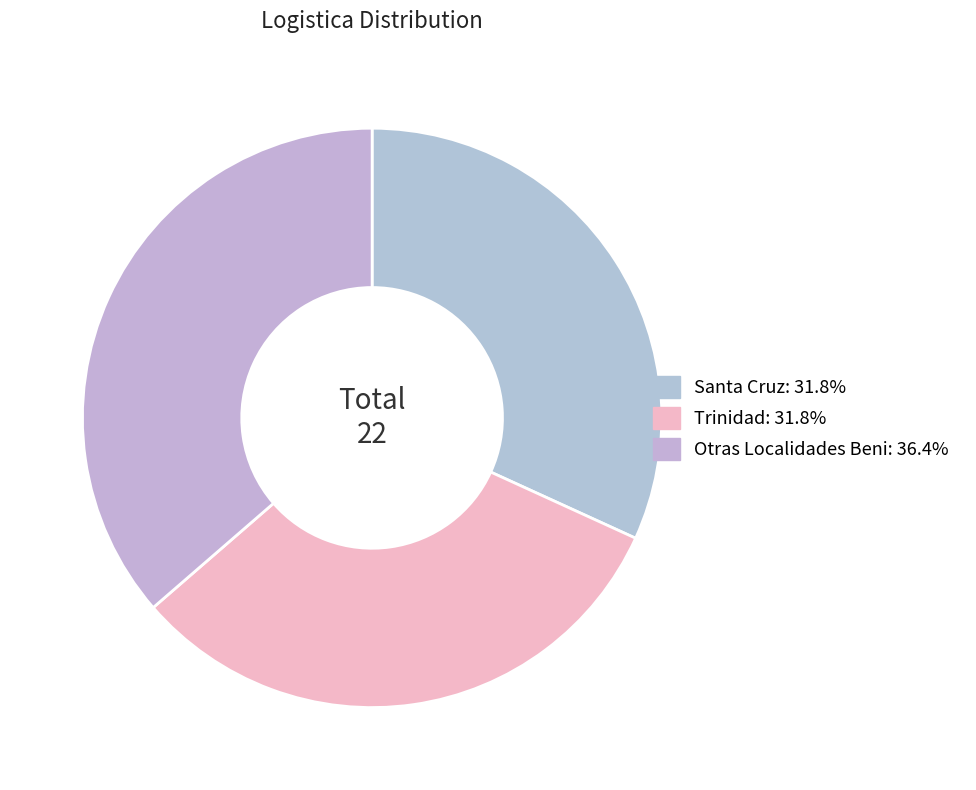

Does Trinidad represent more than half of the total?

No